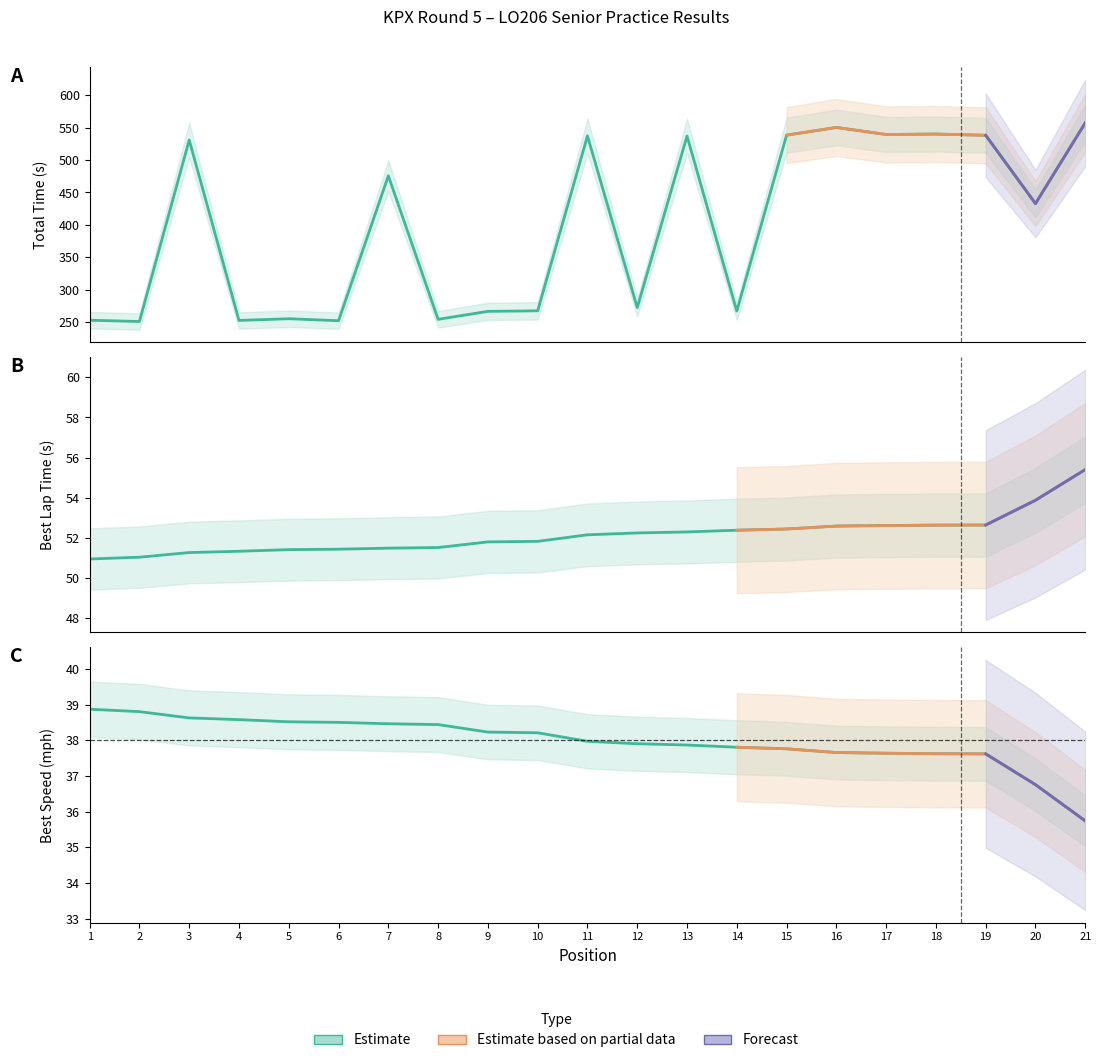

Where is the first local maximum for Total Time?

3